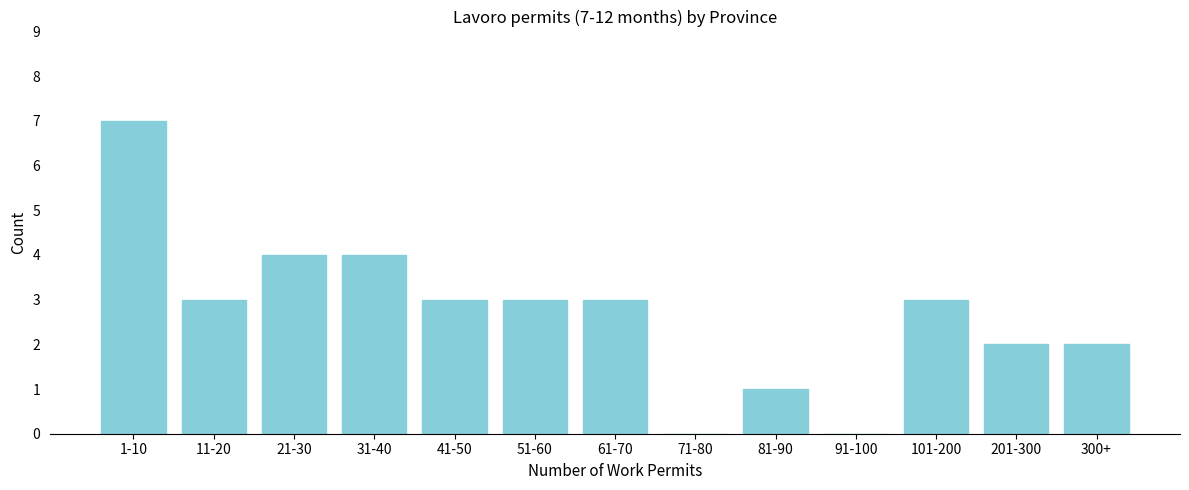

Reading left to right, what are all the values shown in this chart?

1-10=7	11-20=3	21-30=4	31-40=4	41-50=3	51-60=3	61-70=3	71-80=0	81-90=1	91-100=0	101-200=3	201-300=2	300+=2